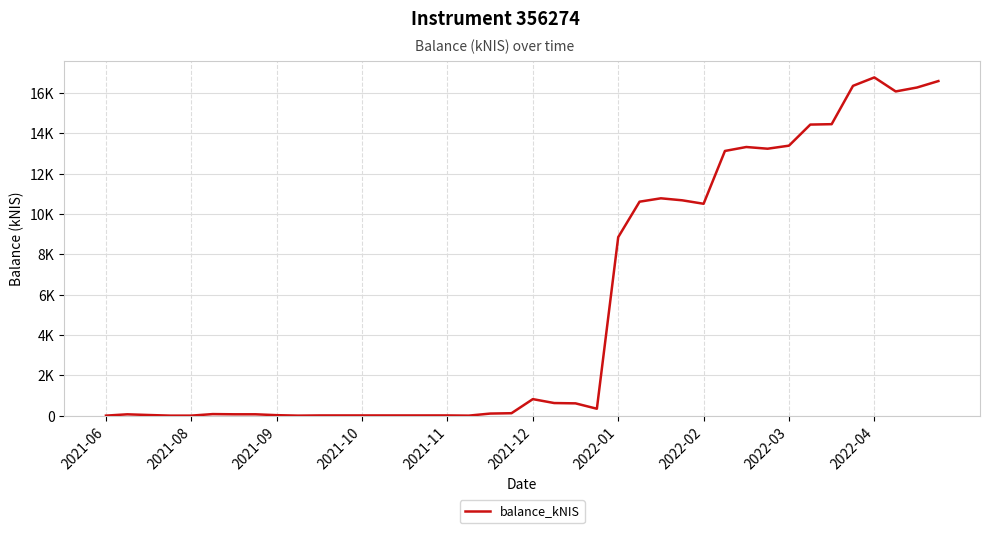

Does the chart display data point markers on the line(s)?

No